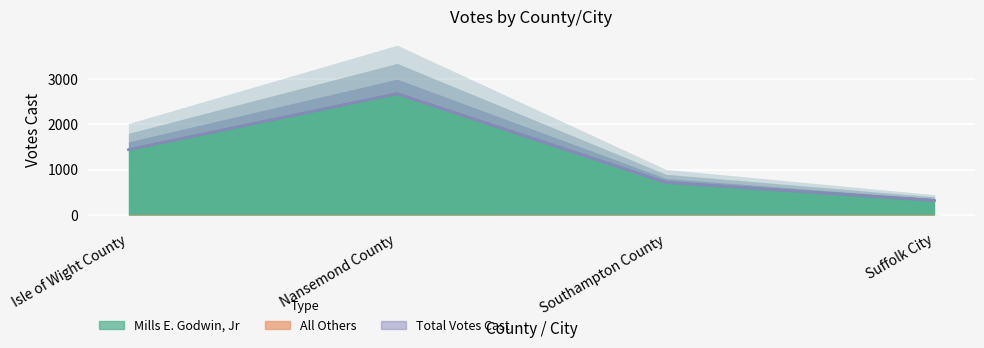

What is the sum of all Total Votes Cast values?

5150